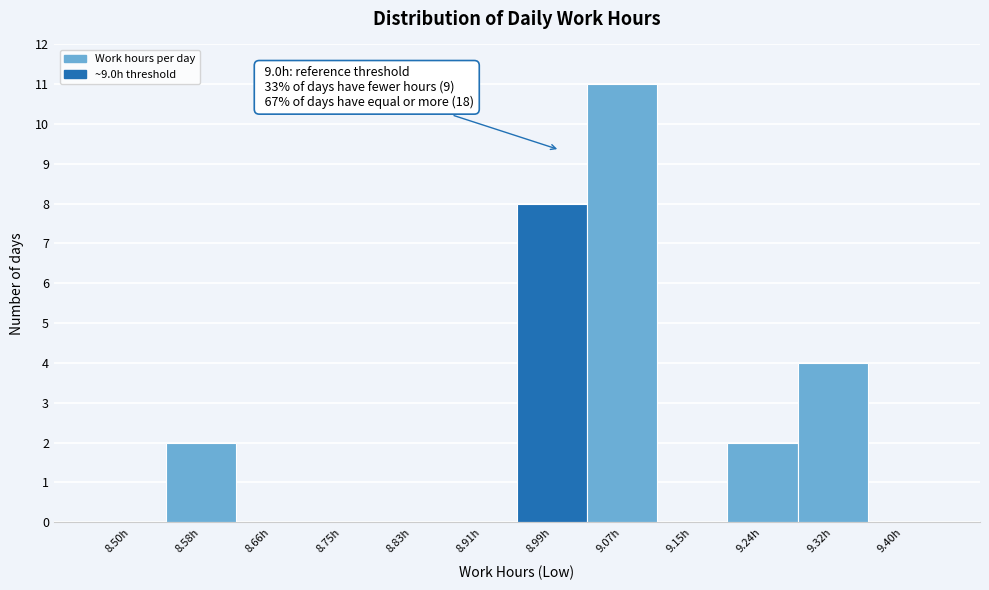

Which range on the x-axis has the tallest bar?

9.03 to 9.11